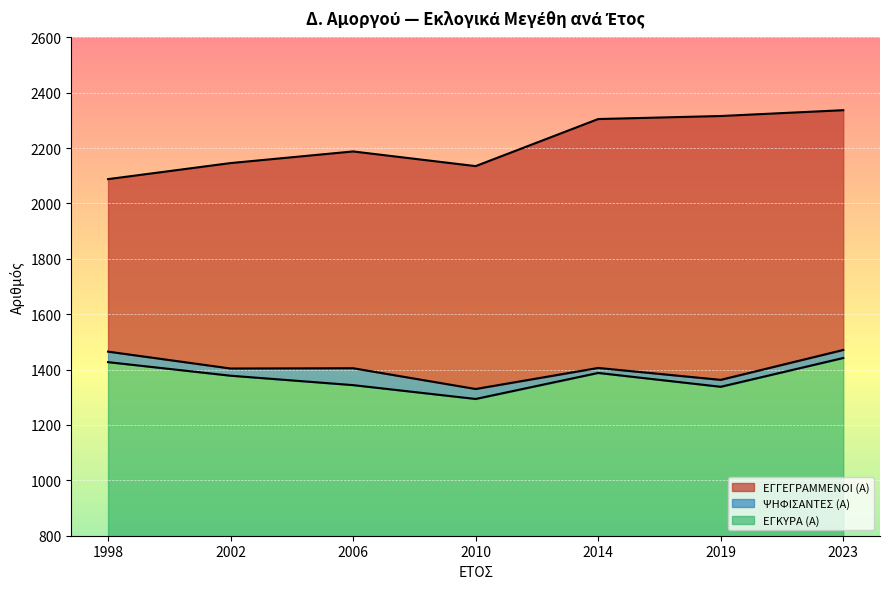

Where does the ΕΓΓΕΓΡΑΜΜΕΝΟΙ (Α) series first go above 2188?

2014